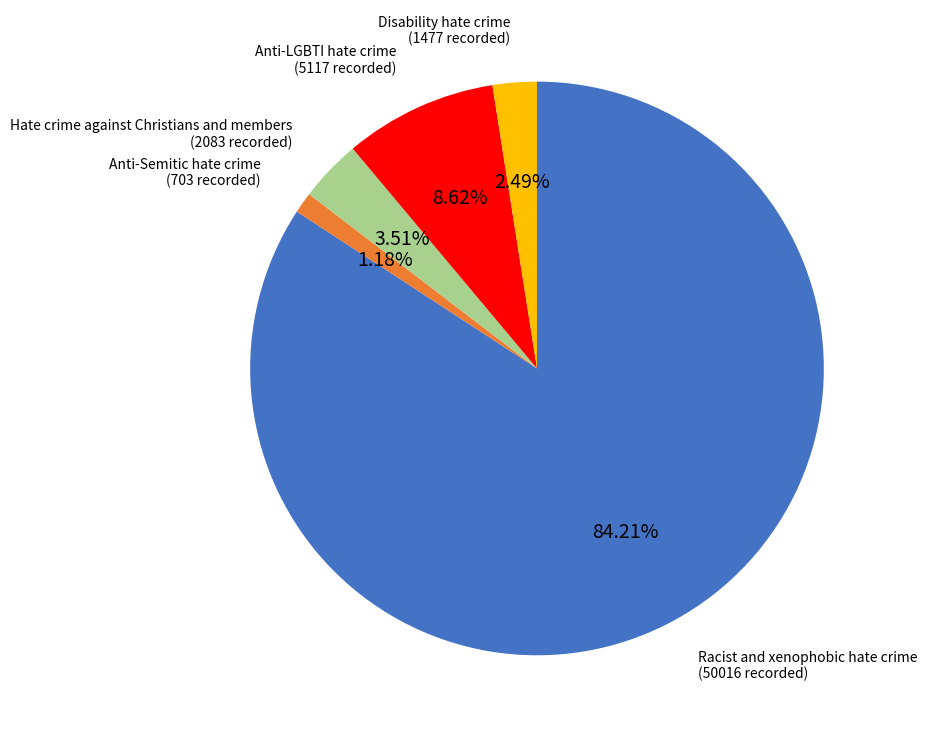

To the nearest percent, what is the difference between the Racist and xenophobic hate crime and Anti-Semitic hate crime slice percentages?

83%